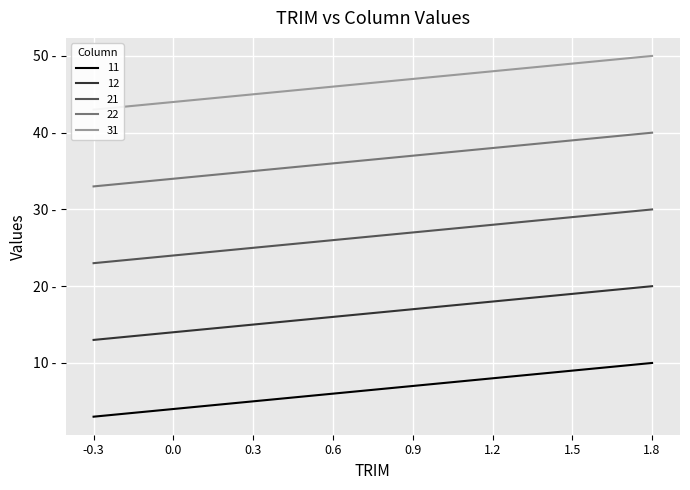

What is the smallest value displayed?

3